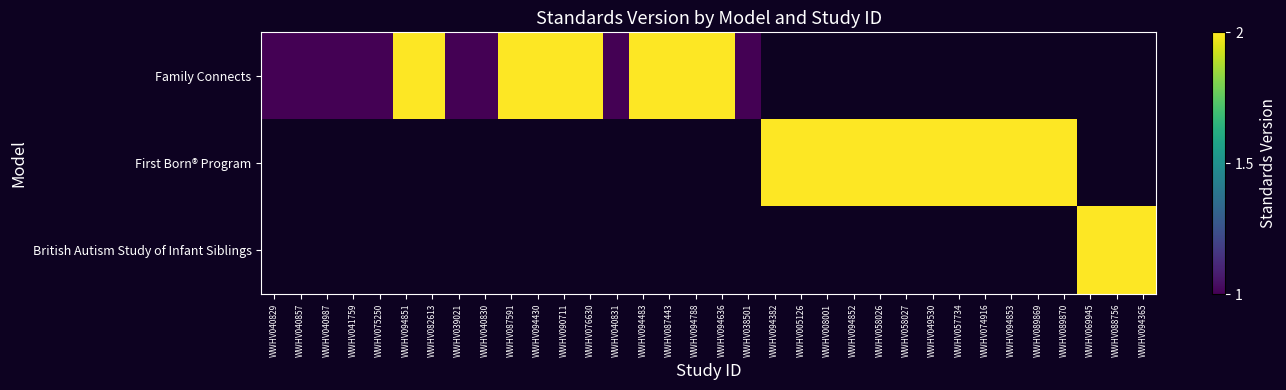

The value of First Born® Program at WWHV074916 is 2.9. True or false?

False